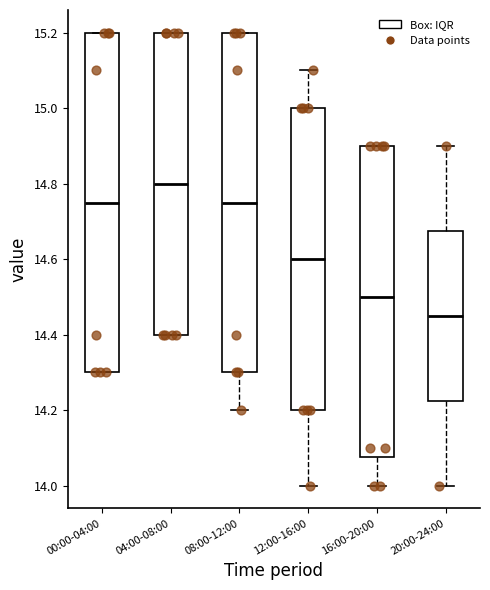

Which box's median line is the lowest?

20:00-24:00